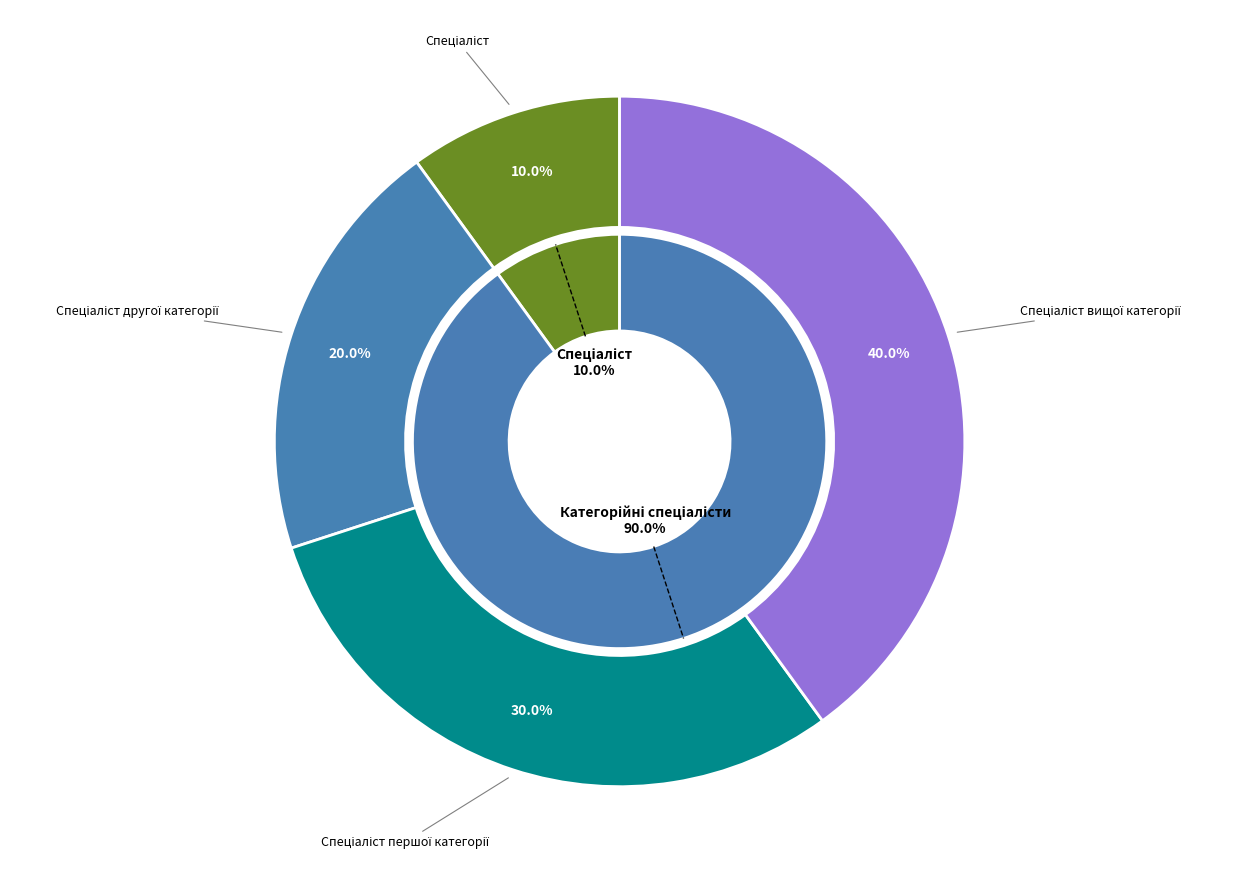

What is the total percentage of Спеціаліст другої категорії and Спеціаліст?

30.0%